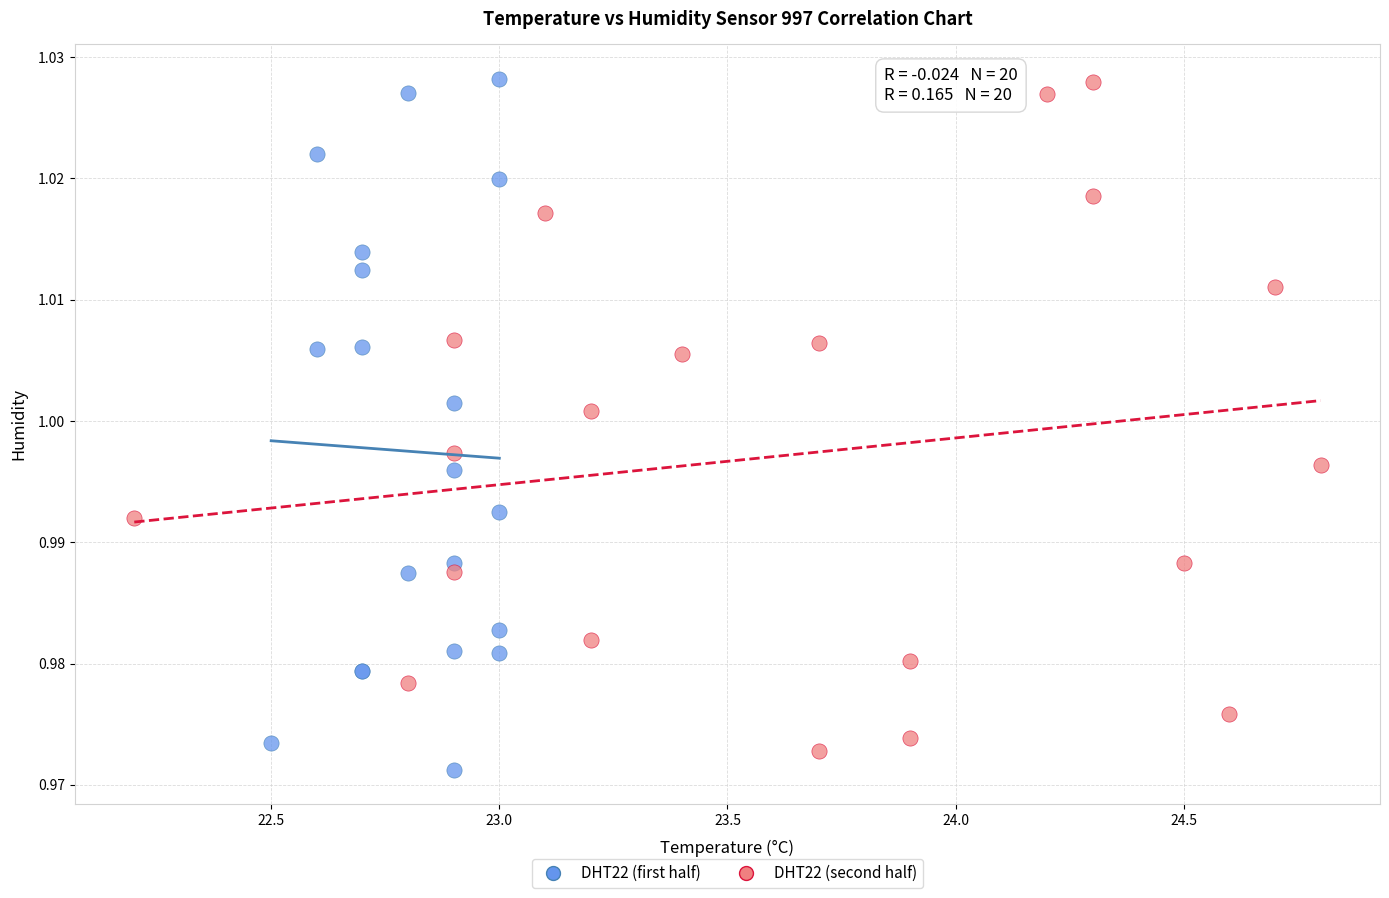

What are all the series names shown in the legend?

DHT22 (first half), DHT22 (second half)